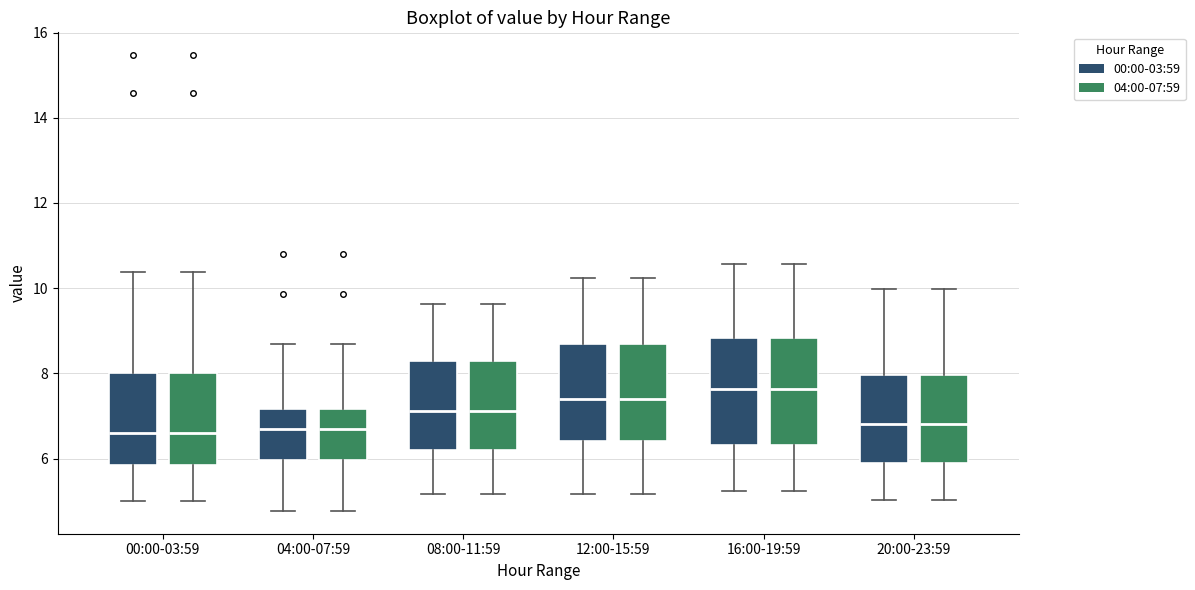

Reading left to right, transcribe this box plot: for each box, give where its median line is, the range the box spans, and where its two whiskers end, as read against the y-axis. The values are not printed on the chart, so give them approximately, as read against the axis.

00:00-03:59 (00:00-03:59): median 6.6, box 5.8 to 8.0, whiskers 5.0 to 10.4
00:00-03:59 (04:00-07:59): median 6.6, box 5.8 to 8.0, whiskers 5.0 to 10.4
04:00-07:59 (00:00-03:59): median 6.6, box 6.0 to 7.2, whiskers 4.8 to 8.8
04:00-07:59 (04:00-07:59): median 6.6, box 6.0 to 7.2, whiskers 4.8 to 8.8
08:00-11:59 (00:00-03:59): median 7.2, box 6.2 to 8.2, whiskers 5.2 to 9.6
08:00-11:59 (04:00-07:59): median 7.2, box 6.2 to 8.2, whiskers 5.2 to 9.6
12:00-15:59 (00:00-03:59): median 7.4, box 6.4 to 8.6, whiskers 5.2 to 10.2
12:00-15:59 (04:00-07:59): median 7.4, box 6.4 to 8.6, whiskers 5.2 to 10.2
16:00-19:59 (00:00-03:59): median 7.6, box 6.4 to 8.8, whiskers 5.2 to 10.6
16:00-19:59 (04:00-07:59): median 7.6, box 6.4 to 8.8, whiskers 5.2 to 10.6
20:00-23:59 (00:00-03:59): median 6.8, box 5.8 to 8.0, whiskers 5.0 to 10.0
20:00-23:59 (04:00-07:59): median 6.8, box 5.8 to 8.0, whiskers 5.0 to 10.0